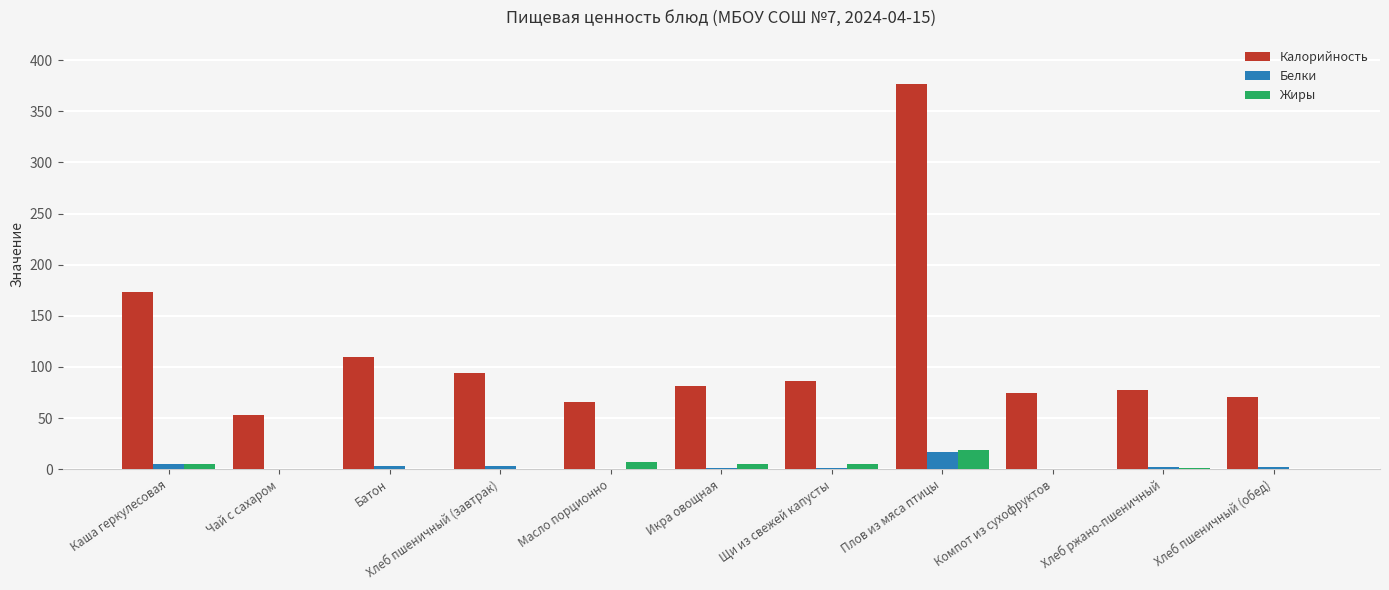

At which category is the sum across all series the highest?

Плов из мяса птицы